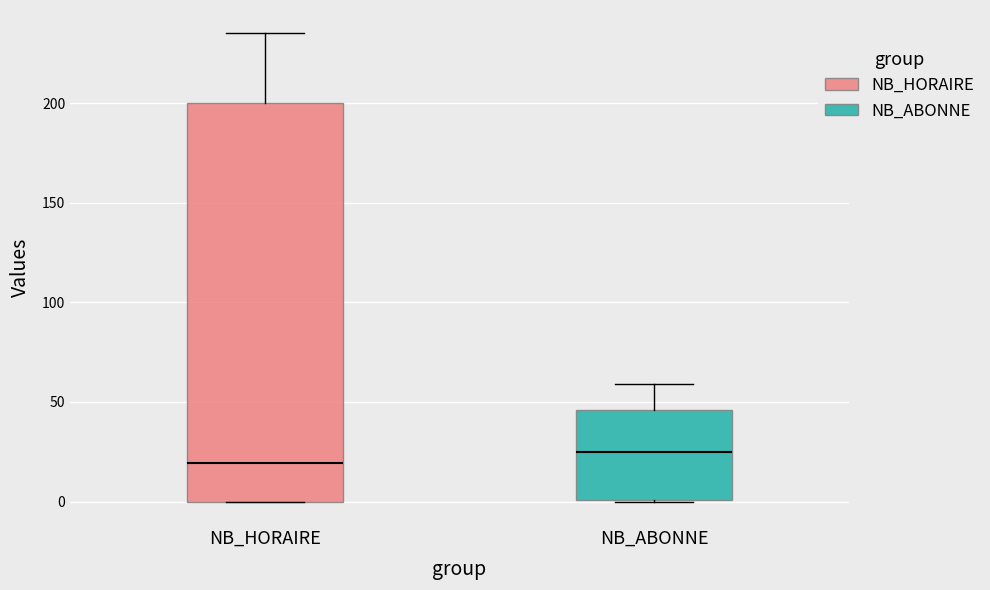

Which box has the lowest median line?

NB_HORAIRE